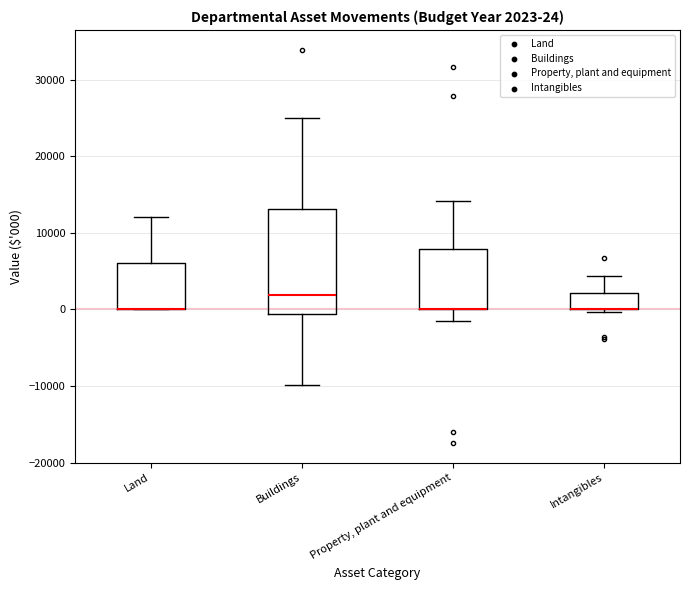

Which box is the tallest, from its lower edge to its upper edge?

Buildings